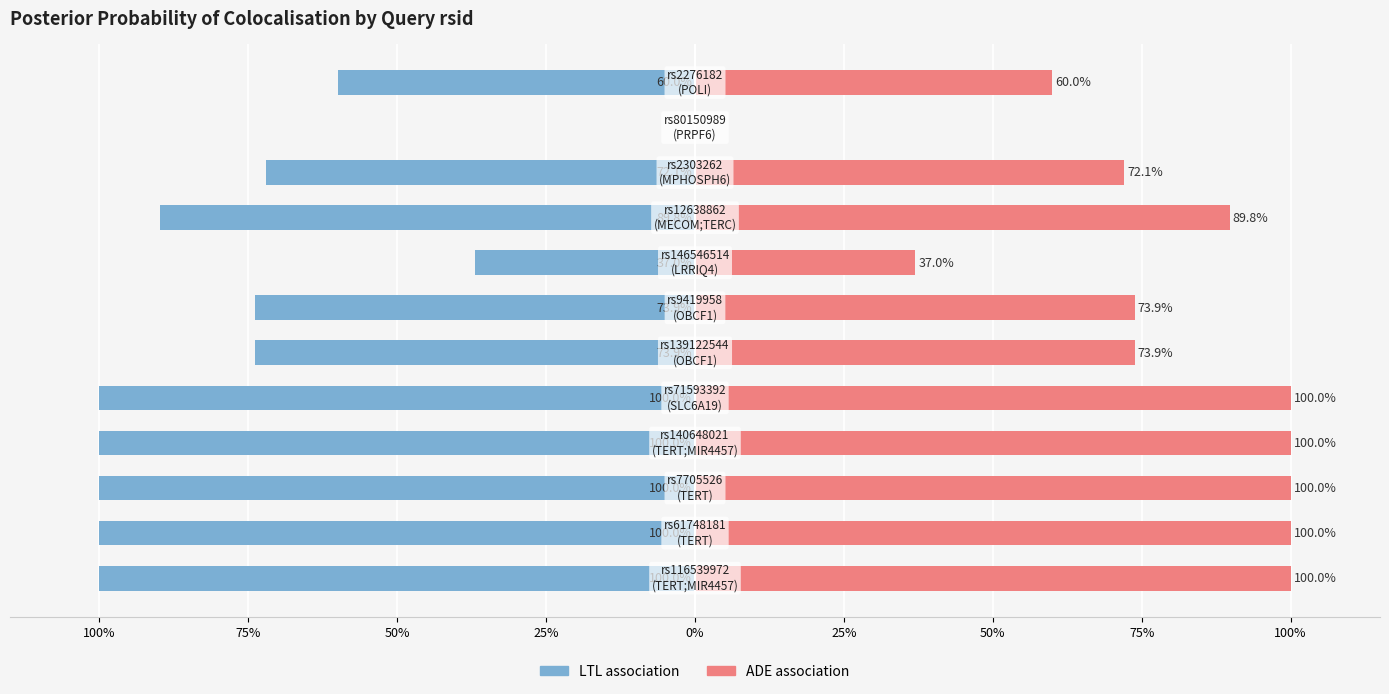

What is the approximate value of LTL association at 100%?

-100.0